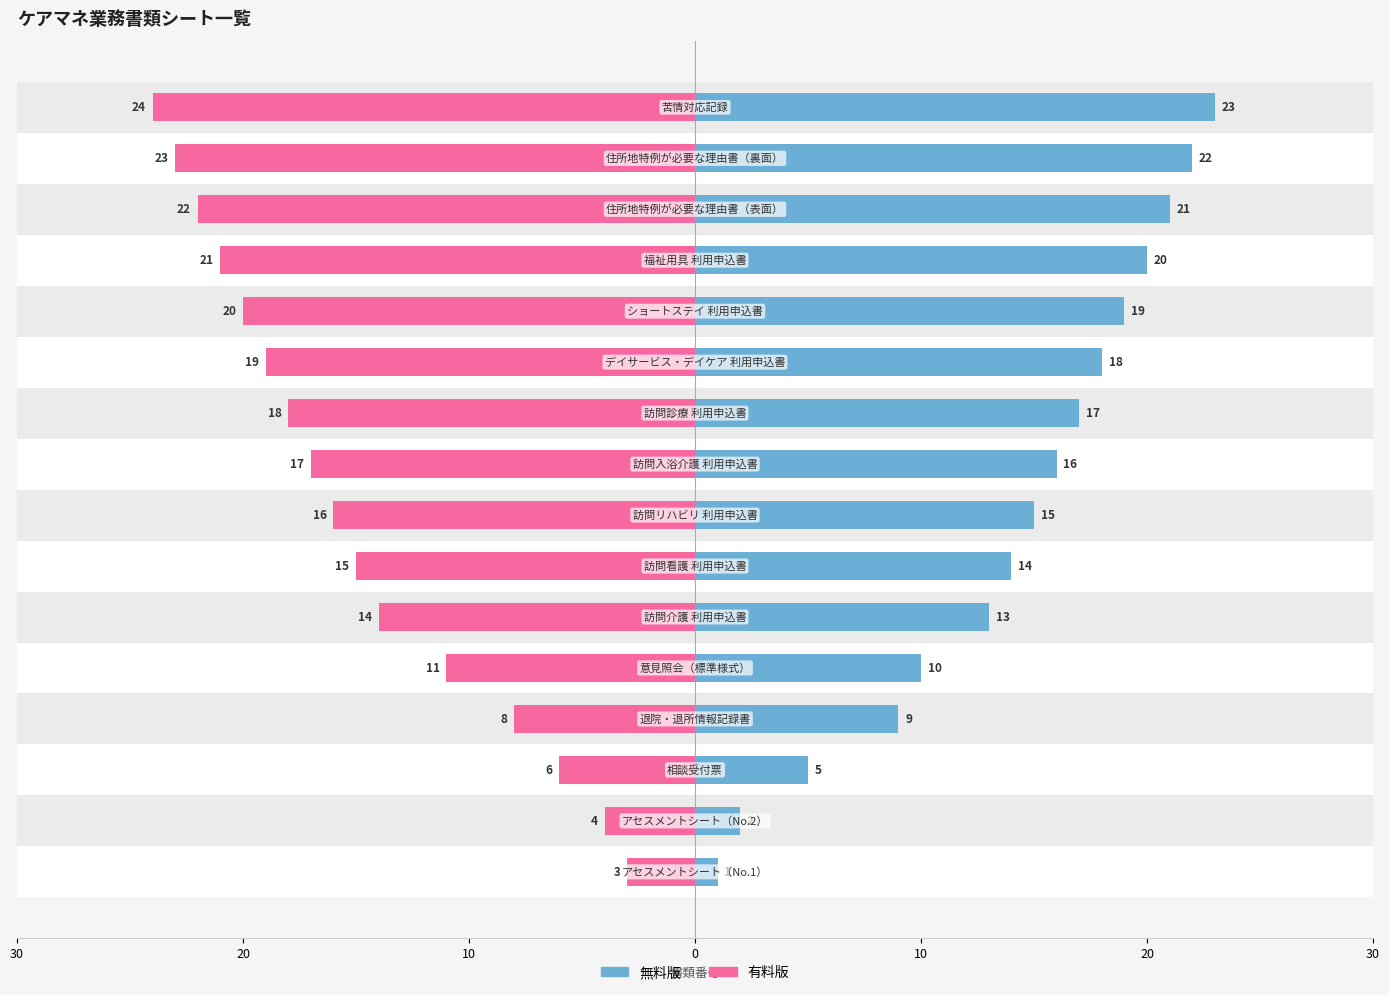

What is the difference between the 無料版 values at 14 and 10?

4